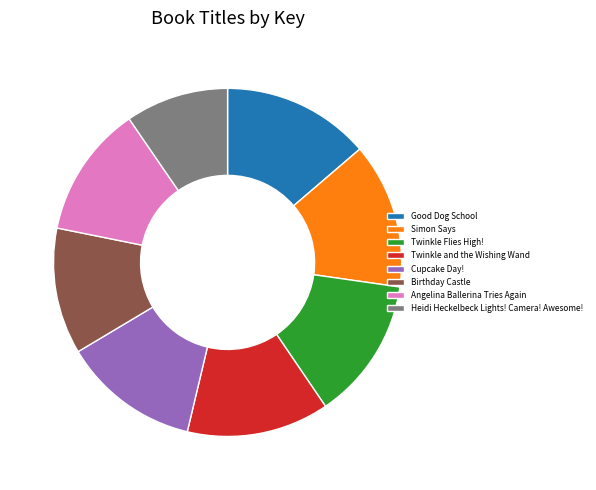

True or false: Birthday Castle accounts for 17% of the total.

False